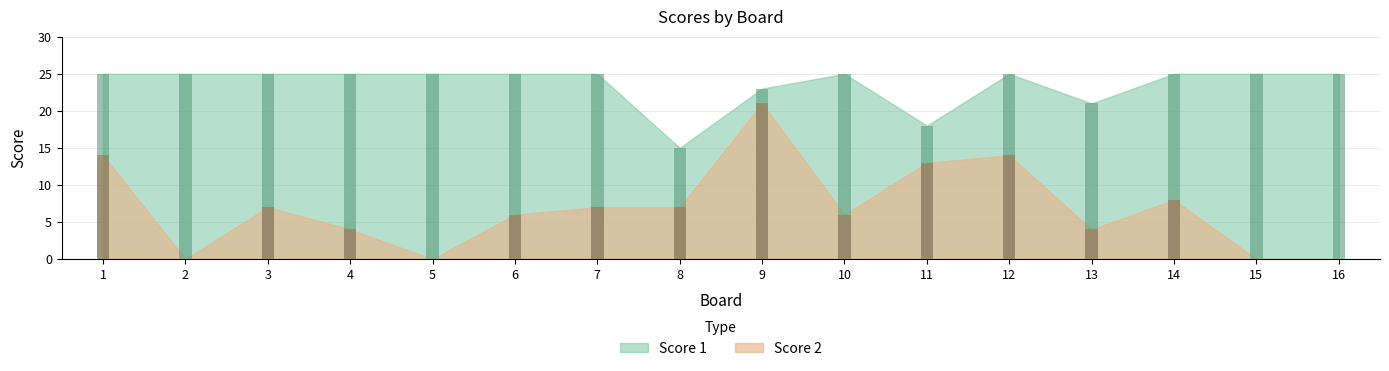

Which series has the largest total across all categories?

Score 1